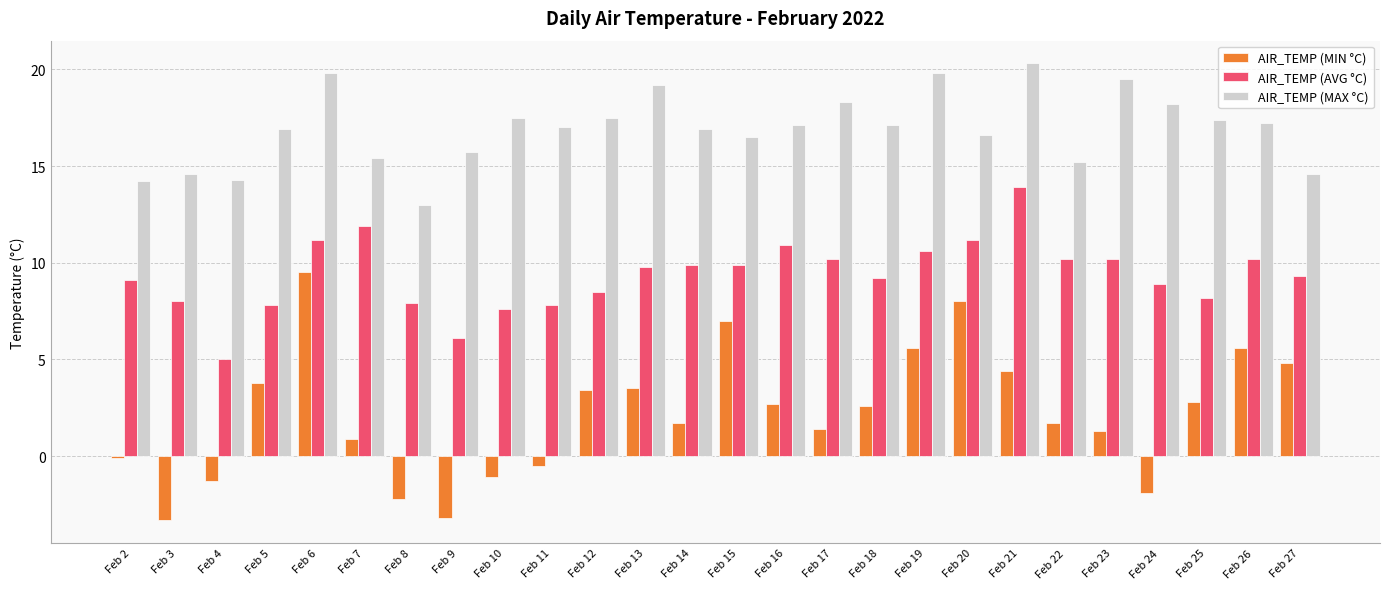

What is the value of the AIR_TEMP (MIN °C) bar at the 22nd from the left?

1.3